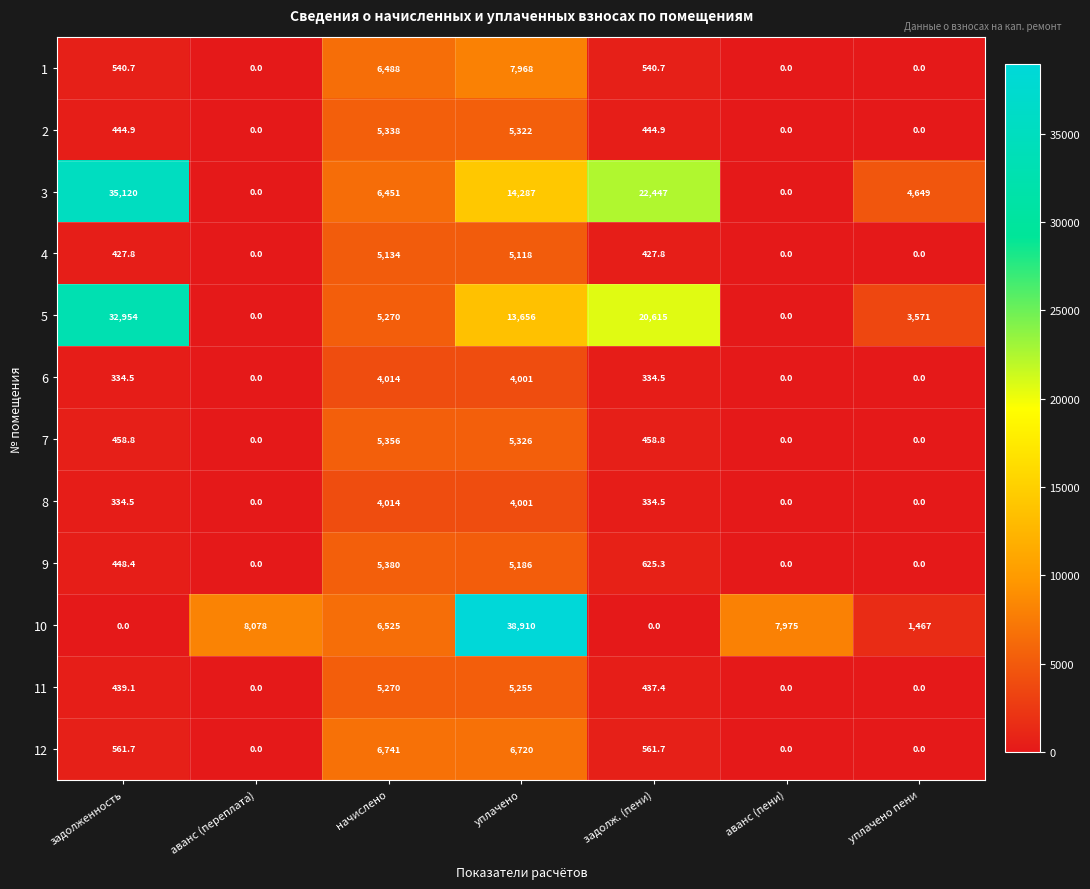

At which label does 11 first exceed 437?

задолженность